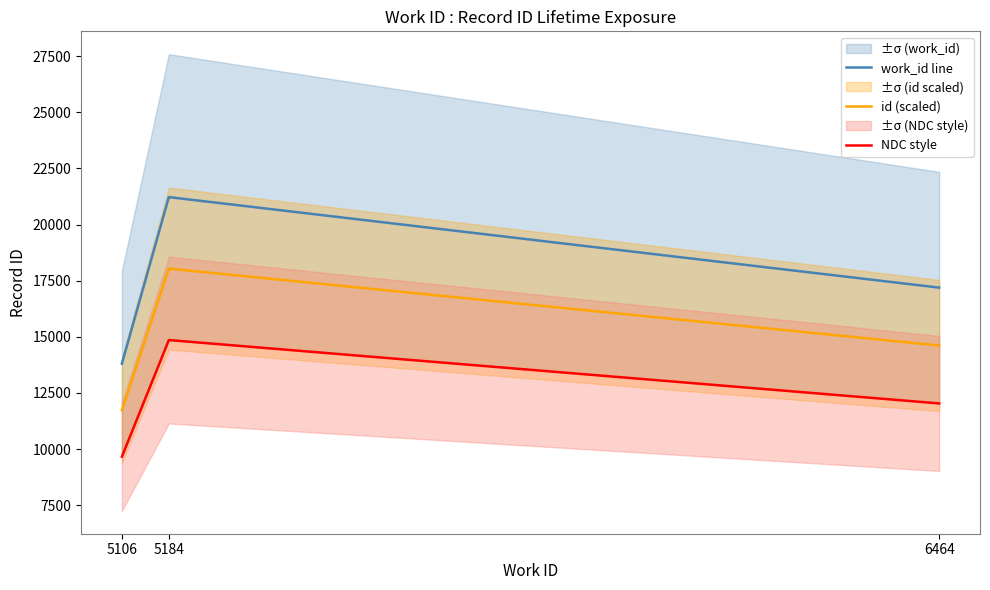

What is the value of the NDC style point at the 2nd from the left?

14854.0